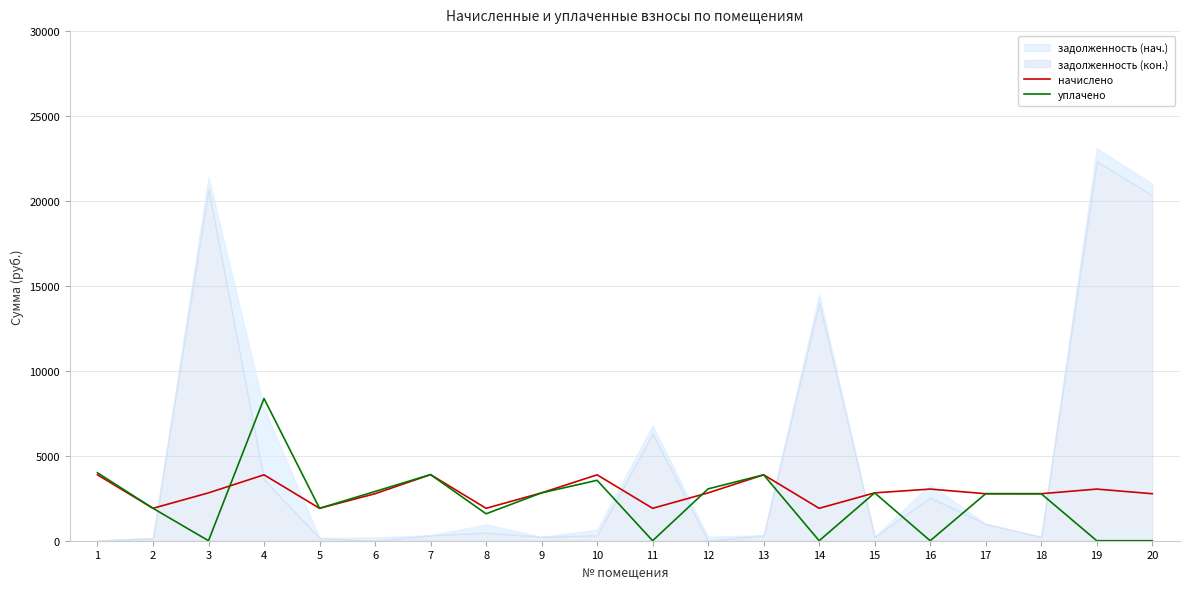

True or false: начислено has a value of 1906.2 at 6.

False